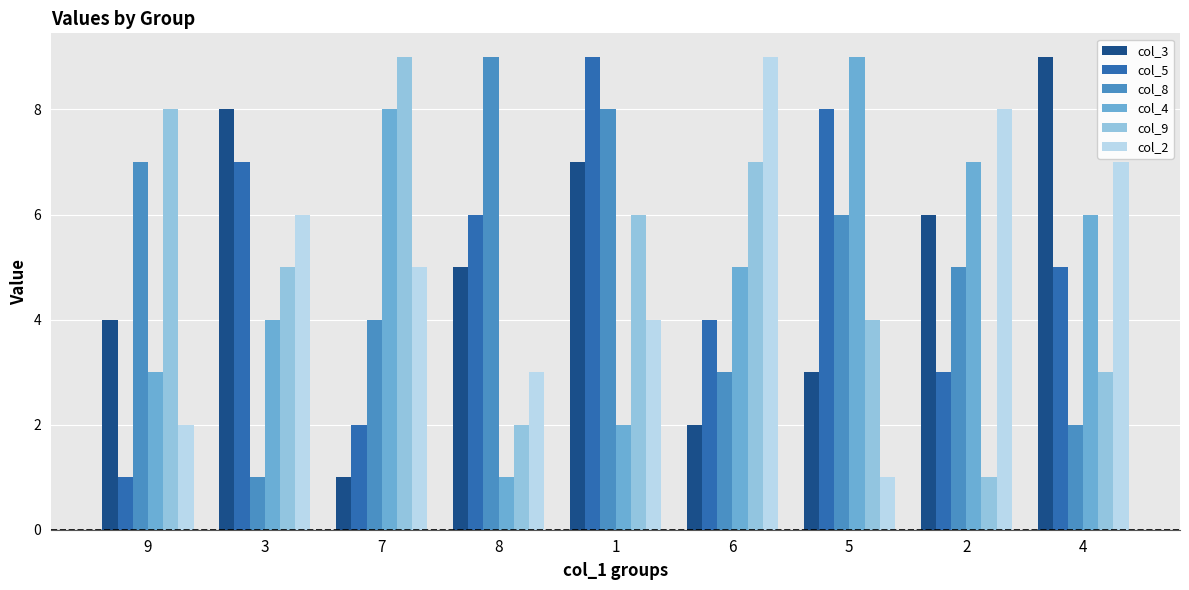

Rank the categories by col_4 value from highest to lowest.

5, 7, 2, 4, 6, 3, 9, 1, 8